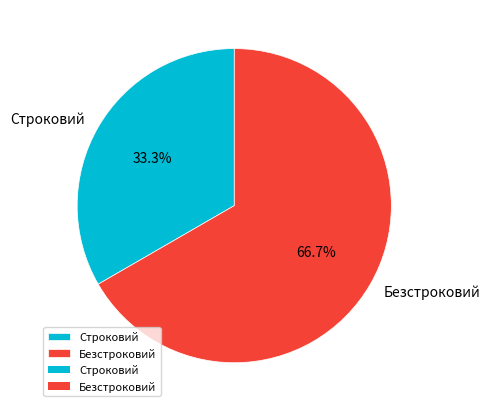

How many slices are in this pie chart?

2